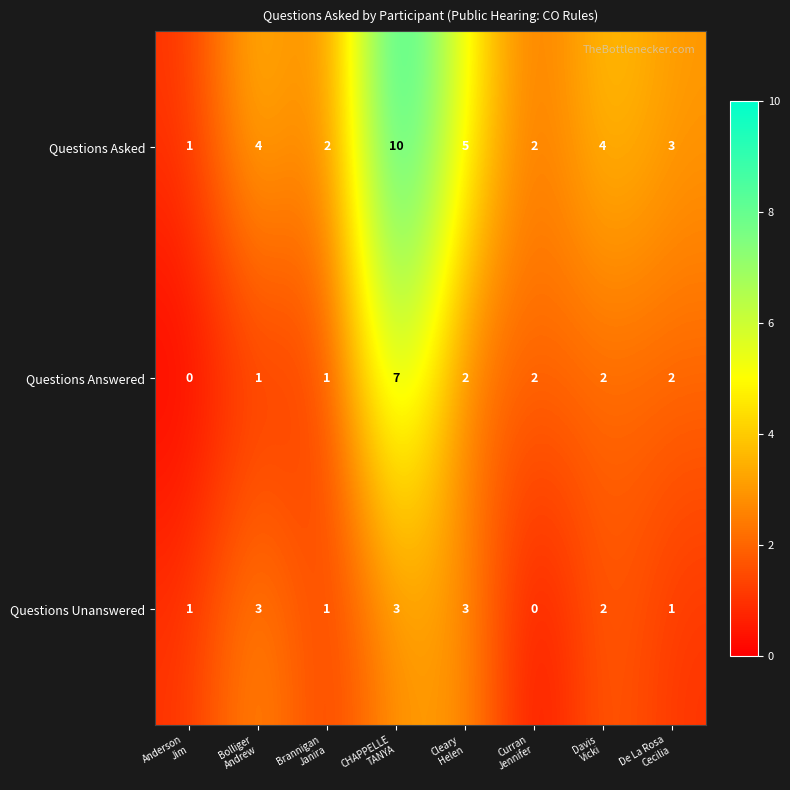

What is the maximum value for Questions Asked?

10